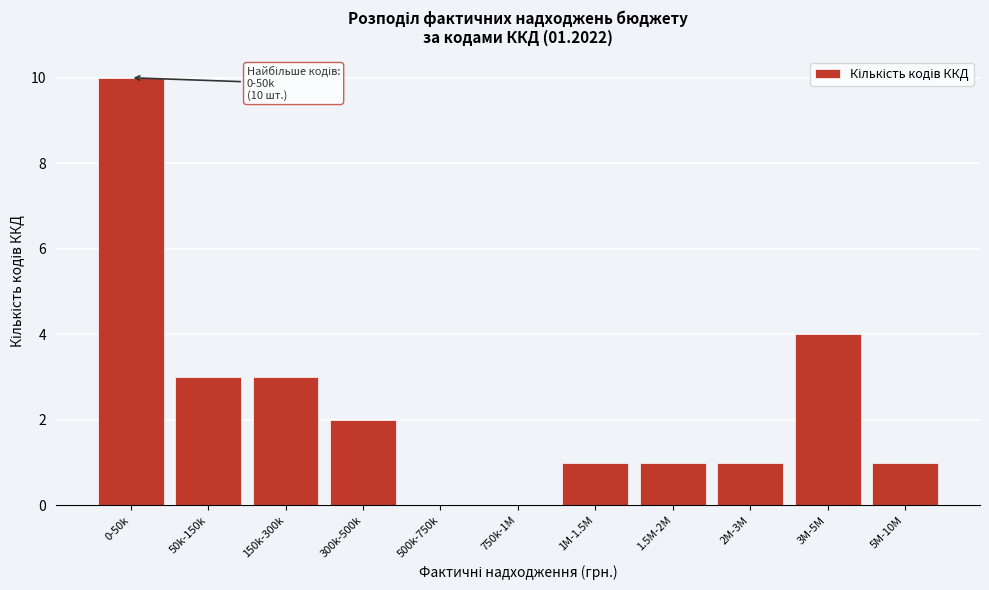

Reading left to right, list all the values displayed in this chart.

0-50k=10	50k-150k=3	150k-300k=3	300k-500k=2	500k-750k=0	750k-1M=0	1M-1.5M=1	1.5M-2M=1	2M-3M=1	3M-5M=4	5M-10M=1